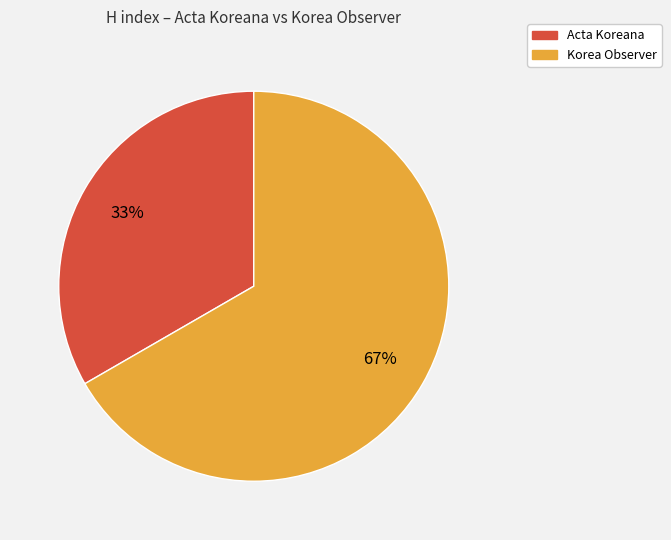

What is the majority slice?

Korea Observer